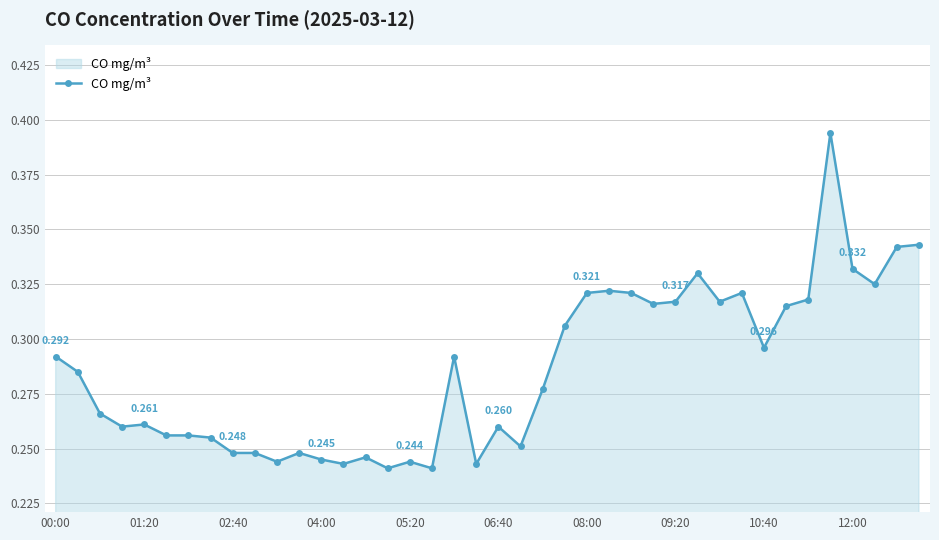

True or false: the data has more than 2 interior local peaks.

True